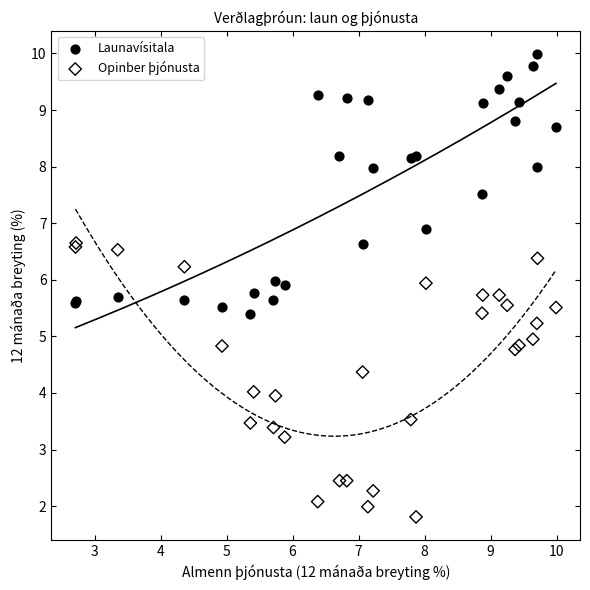

In the Launavísitala series, what Y value is closest to 7?

6.9